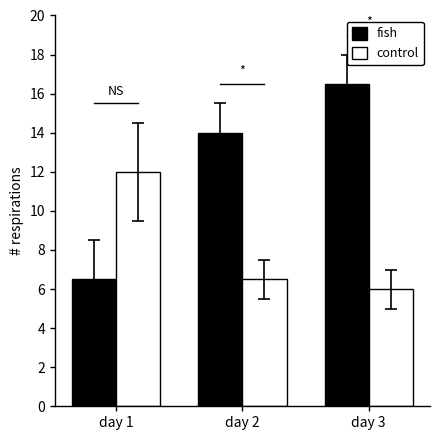

List the series in order of their overall mean, highest first.

fish, control